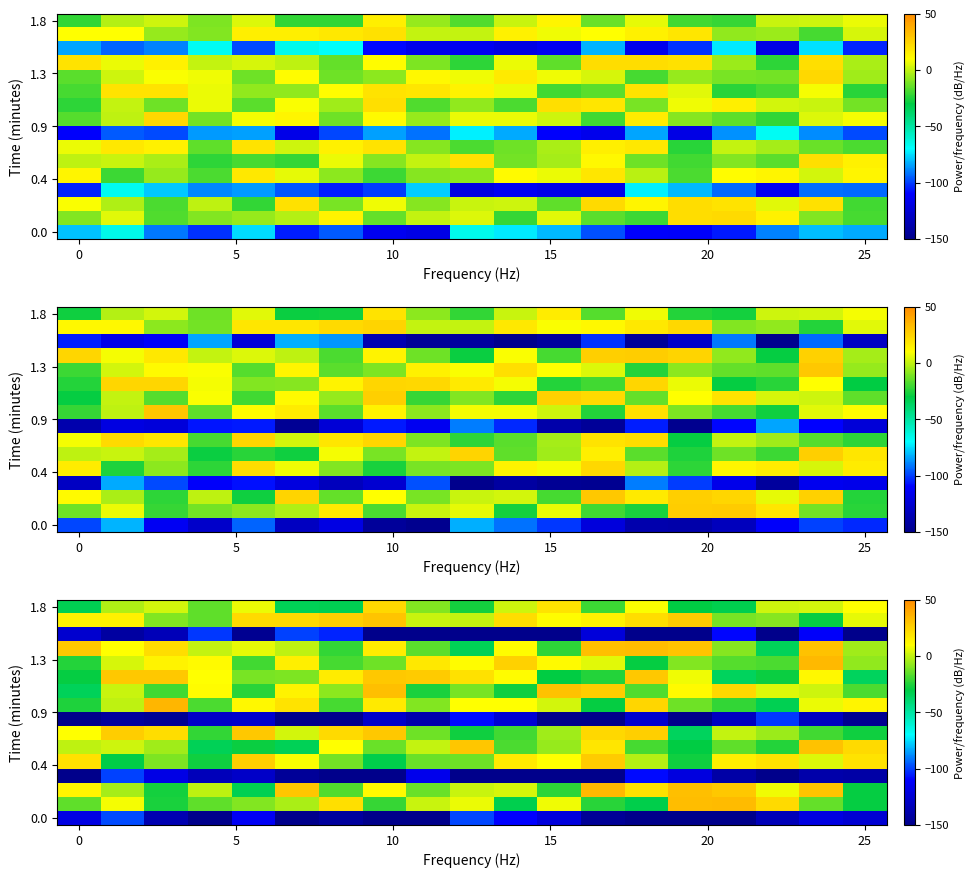

How many values in row_15 are below zero?

10